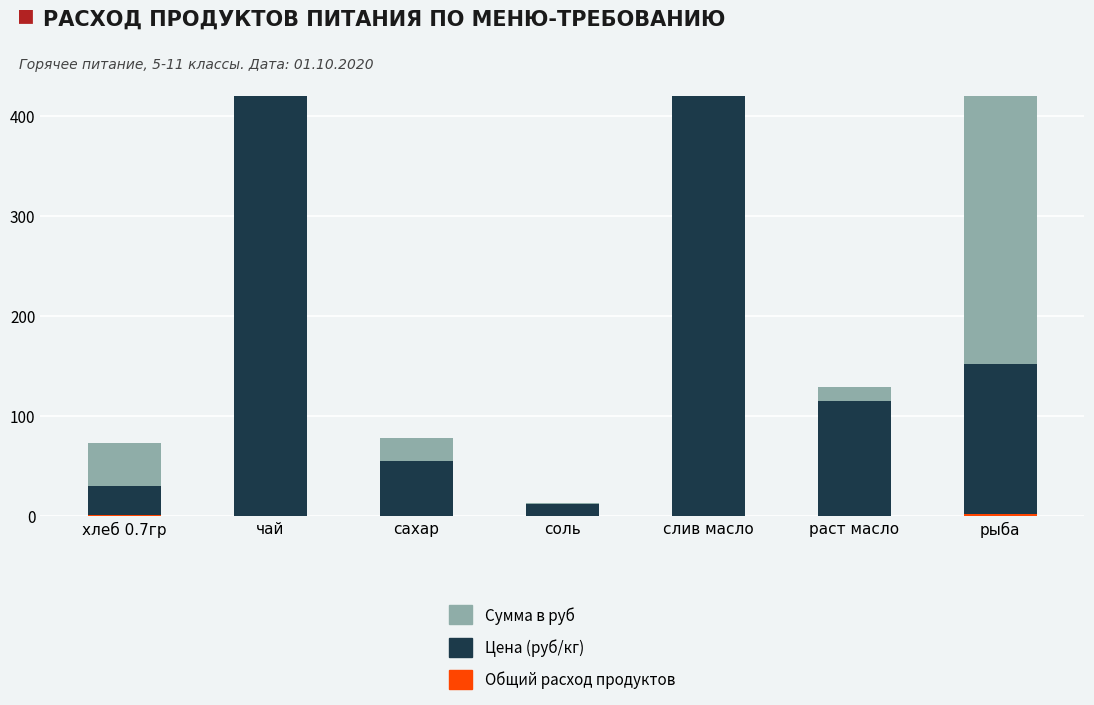

Which category has the lowest value in the Общий расход продуктов series?

чай